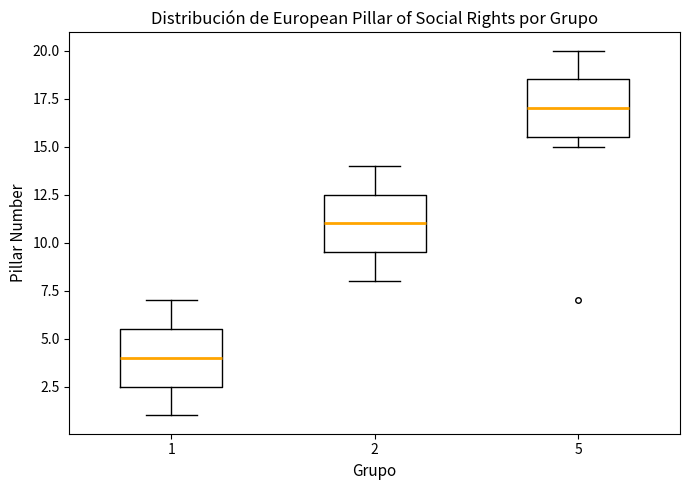

Which box's median line is the highest?

5